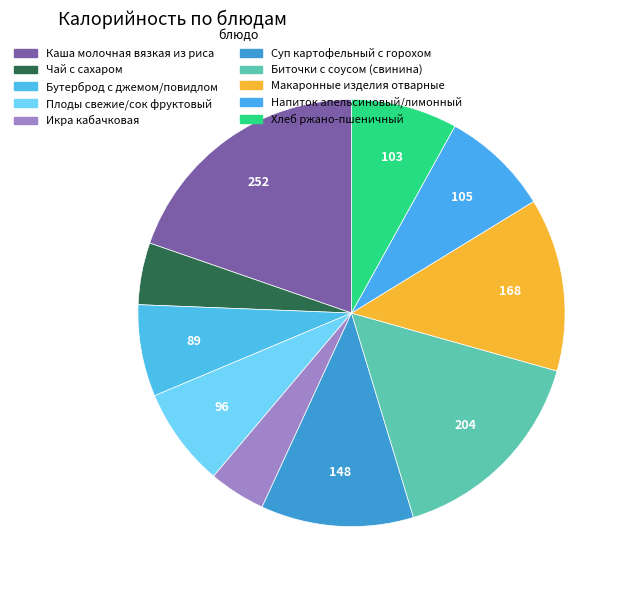

How many slices are in this pie chart?

10